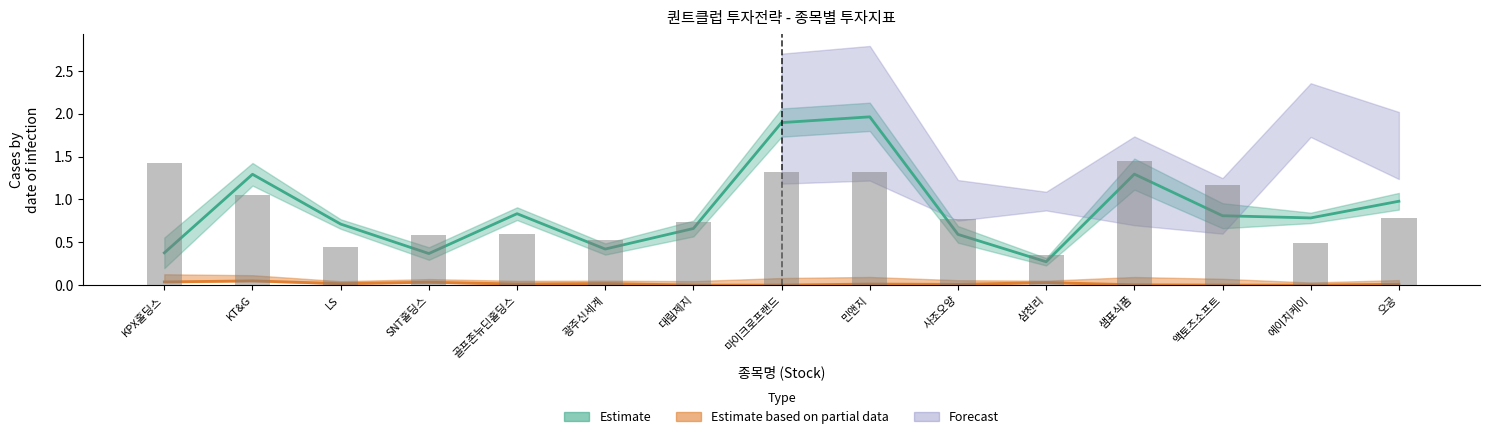

What is the label of the 3rd bar from the left?

LS